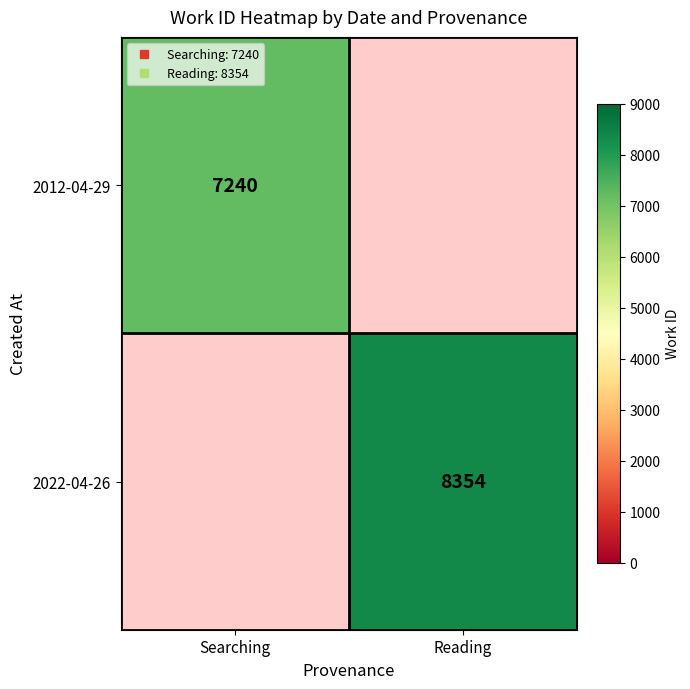

Rank the categories by 2012-04-29 value from highest to lowest.

Searching, Reading